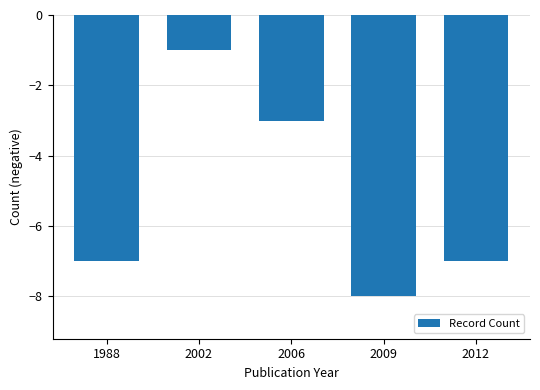

What is the change in value from 1988 to 2009?

-1